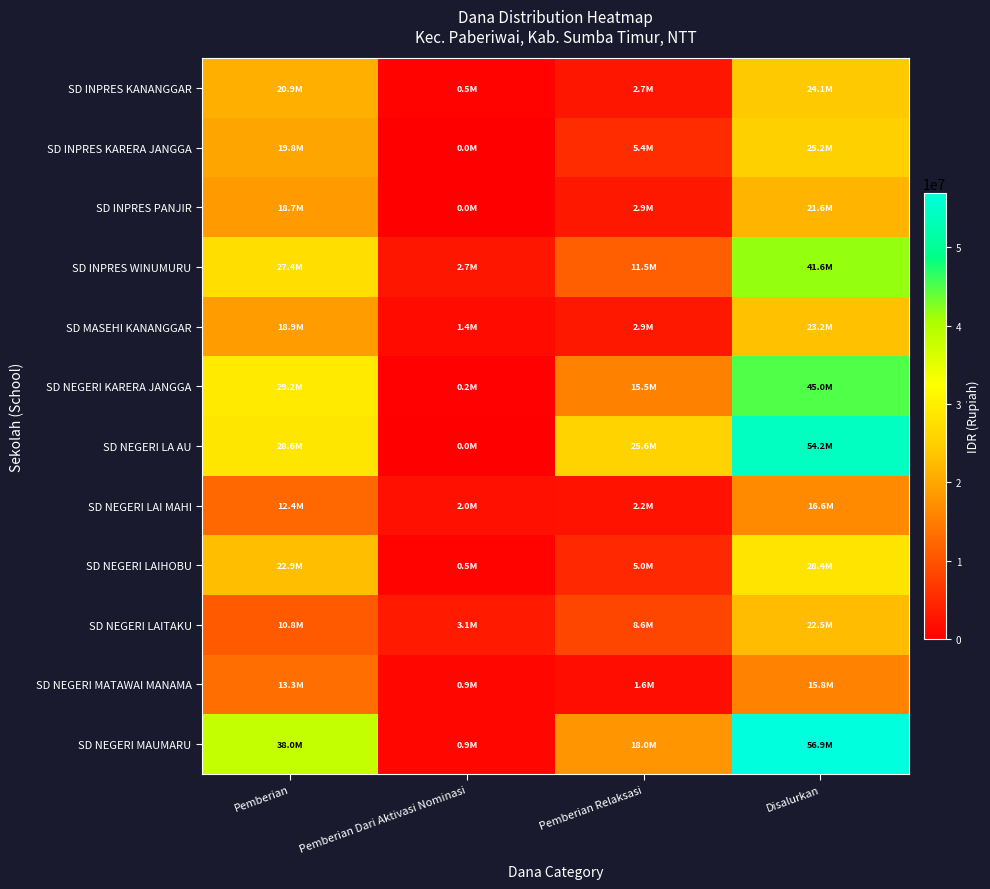

List the series in order of their peak value, highest first.

SD NEGERI MAUMARU, SD NEGERI LA AU, SD NEGERI KARERA JANGGA, SD INPRES WINUMURU, SD NEGERI LAIHOBU, SD INPRES KARERA JANGGA, SD INPRES KANANGGAR, SD MASEHI KANANGGAR, SD NEGERI LAITAKU, SD INPRES PANJIR, SD NEGERI LAI MAHI, SD NEGERI MATAWAI MANAMA